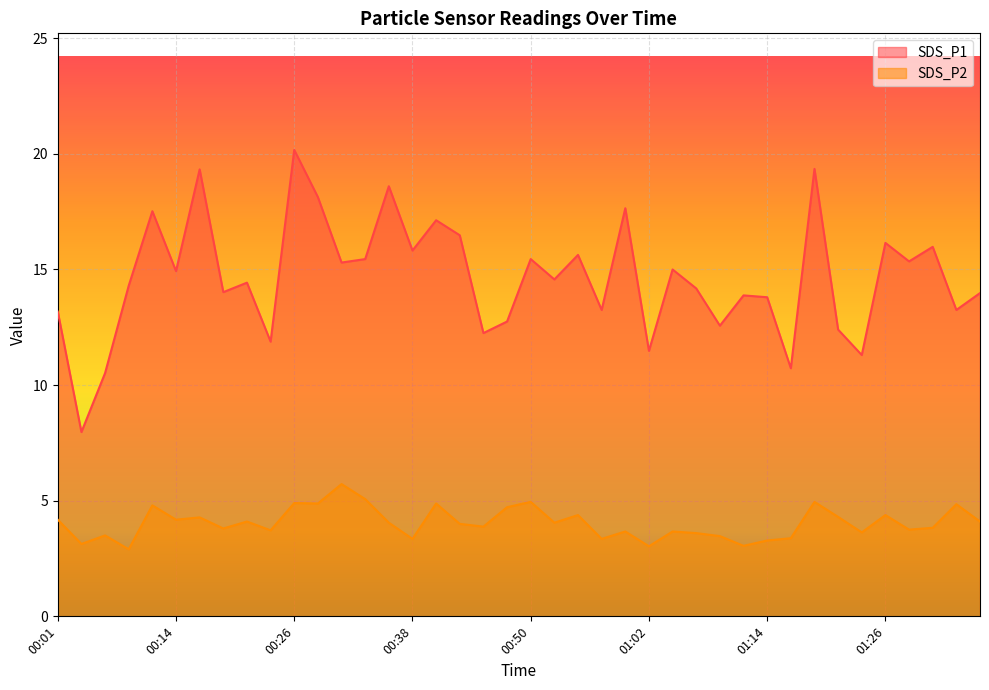

Which series has the largest total across all categories?

SDS_P1